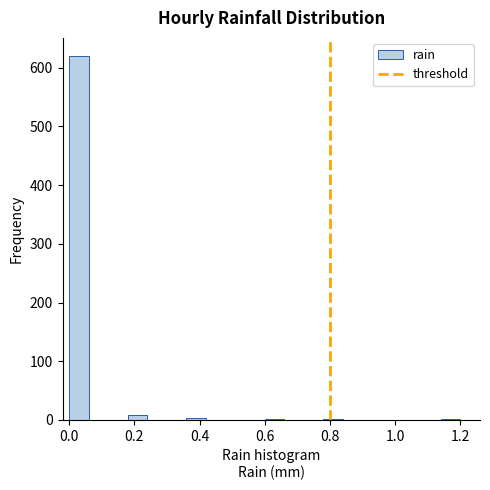

Read against the x-axis, roughly where is the centre of the tallest bar?

0.04